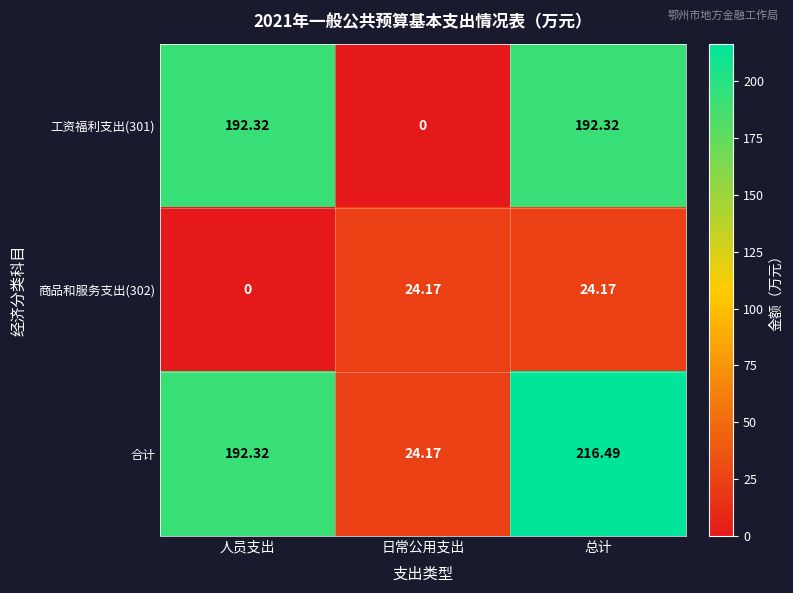

What is the greatest value displayed?

216.5